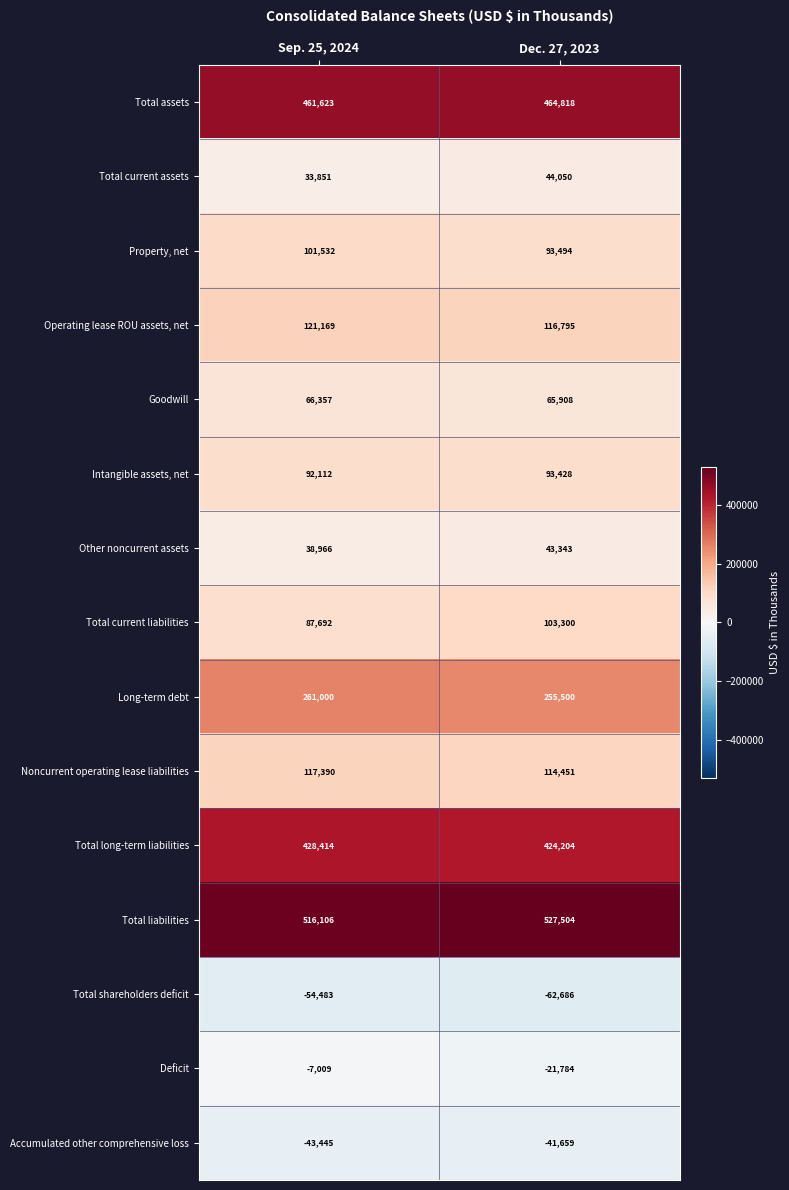

At Sep. 25, 2024, list the series in order from largest to smallest.

Total liabilities, Total assets, Total long-term liabilities, Long-term debt, Operating lease ROU assets, net, Noncurrent operating lease liabilities, Property, net, Intangible assets, net, Total current liabilities, Goodwill, Other noncurrent assets, Total current assets, Deficit, Accumulated other comprehensive loss, Total shareholders deficit